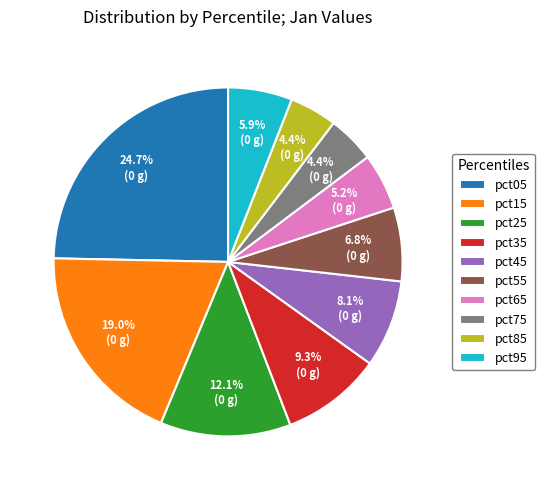

To the nearest percent, what is the difference between the largest and smallest slice percentages?

20%